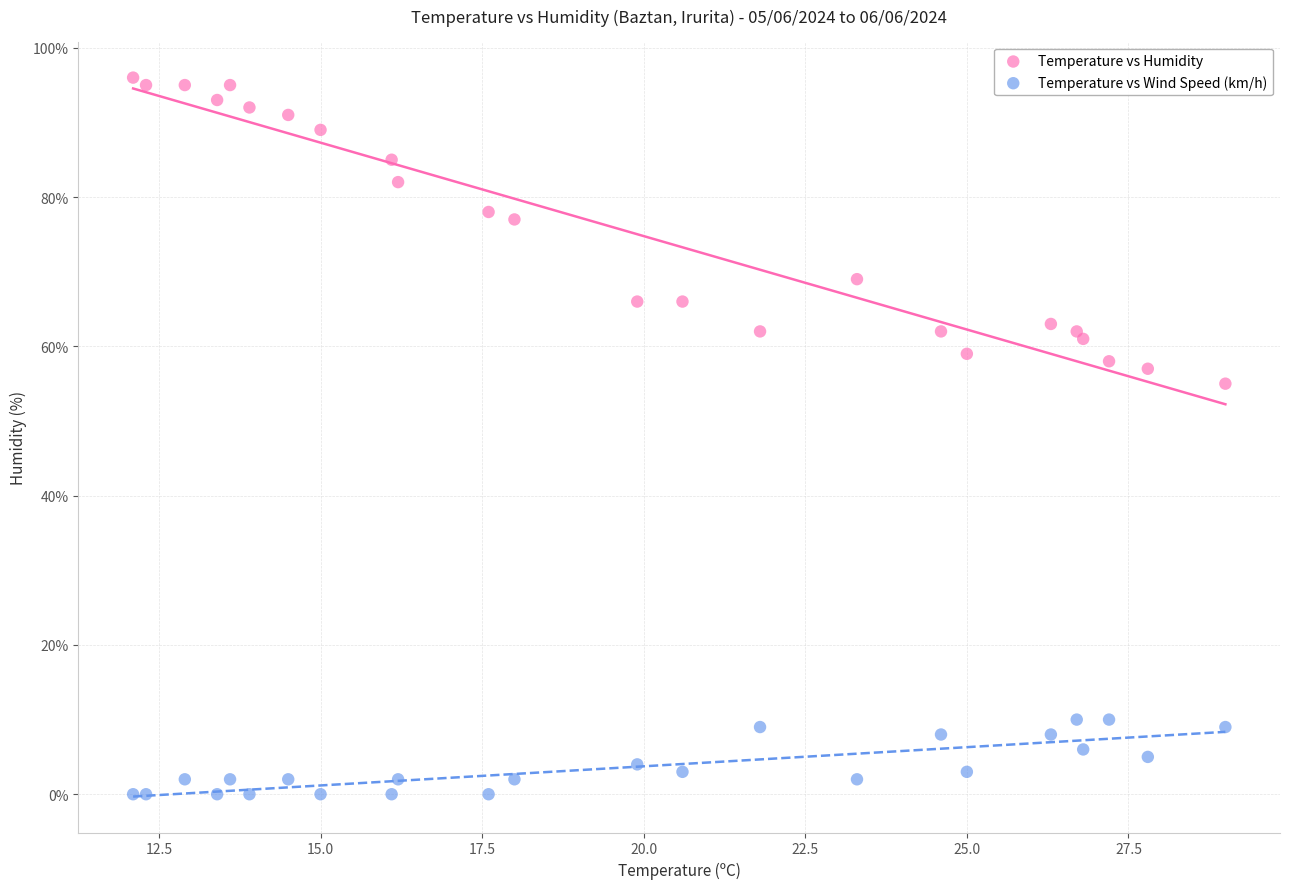

Across all series, what Y value is closest to 48?

55